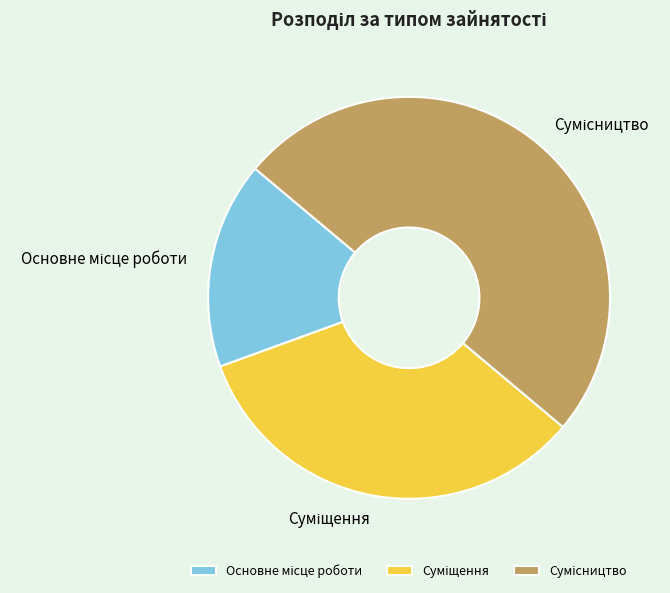

To the nearest percent, what percentage of the pie is Сумісництво?

50%